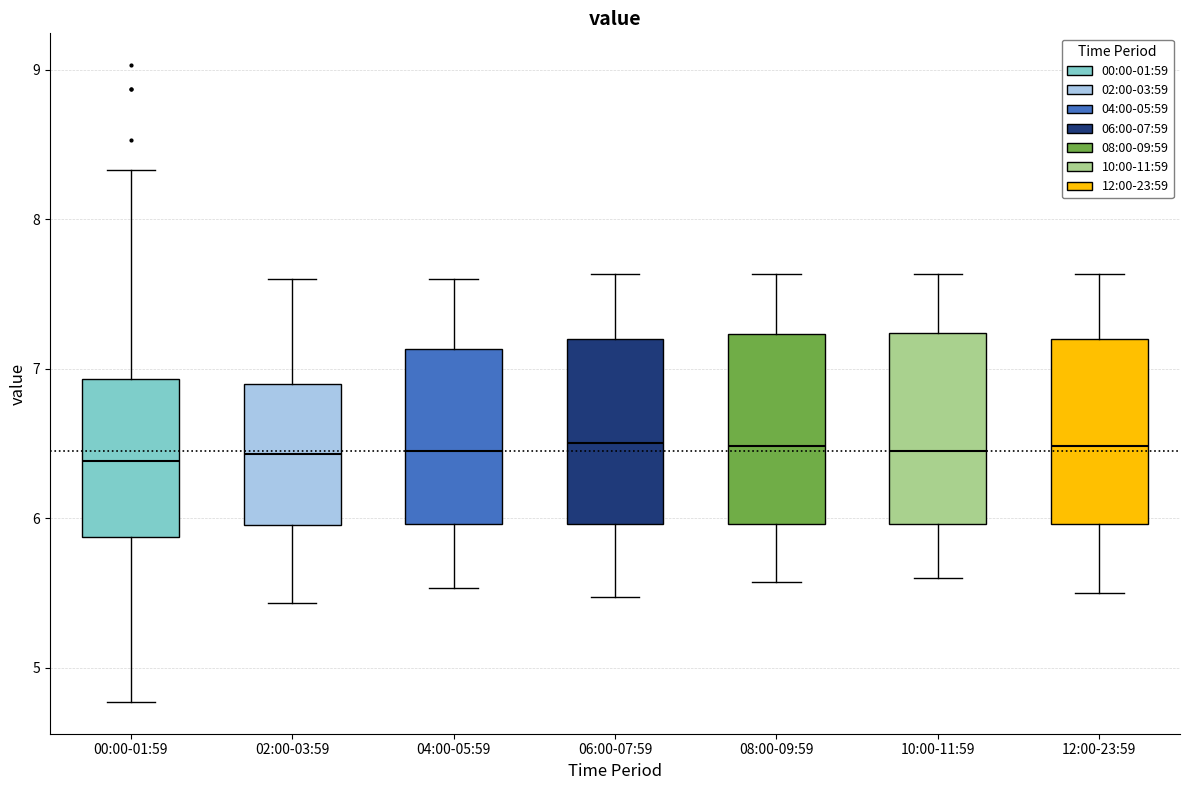

Reading left to right, read every box against the y-axis: the position of its median line, the range the box covers, and the ends of its whiskers. The values are not printed on the chart, so give them approximately, as read against the axis.

00:00-01:59: median 6.4, box 5.9 to 6.9, whiskers 4.8 to 8.3
02:00-03:59: median 6.4, box 6.0 to 6.9, whiskers 5.4 to 7.6
04:00-05:59: median 6.5, box 6.0 to 7.1, whiskers 5.5 to 7.6
06:00-07:59: median 6.5, box 6.0 to 7.2, whiskers 5.5 to 7.6
08:00-09:59: median 6.5, box 6.0 to 7.2, whiskers 5.6 to 7.6
10:00-11:59: median 6.5, box 6.0 to 7.2, whiskers 5.6 to 7.6
12:00-23:59: median 6.5, box 6.0 to 7.2, whiskers 5.5 to 7.6